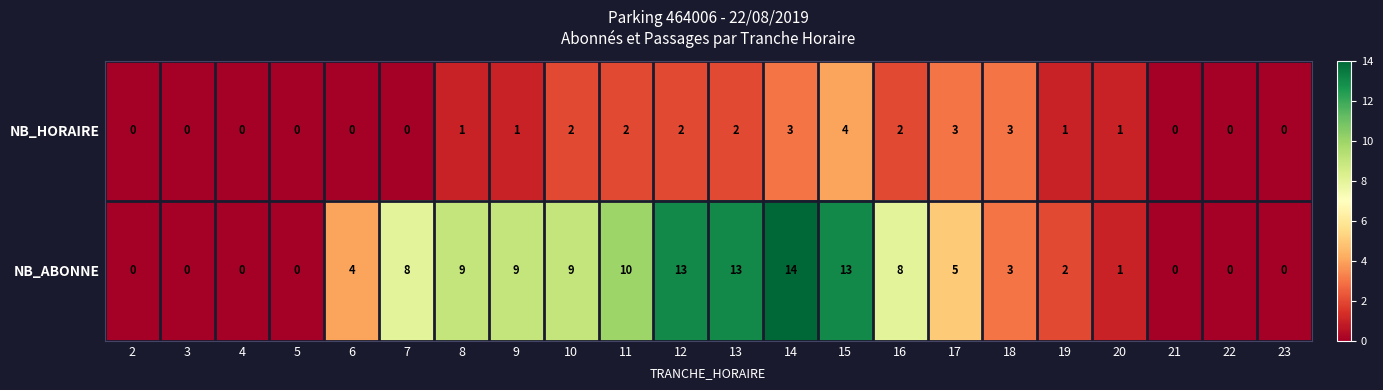

The value of NB_HORAIRE at 18 is 3. True or false?

True